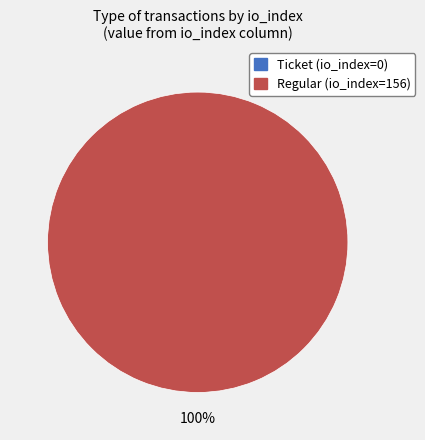

Combined, what portion of the pie is Regular (io_index=156) and Ticket (io_index=0)?

100.0%